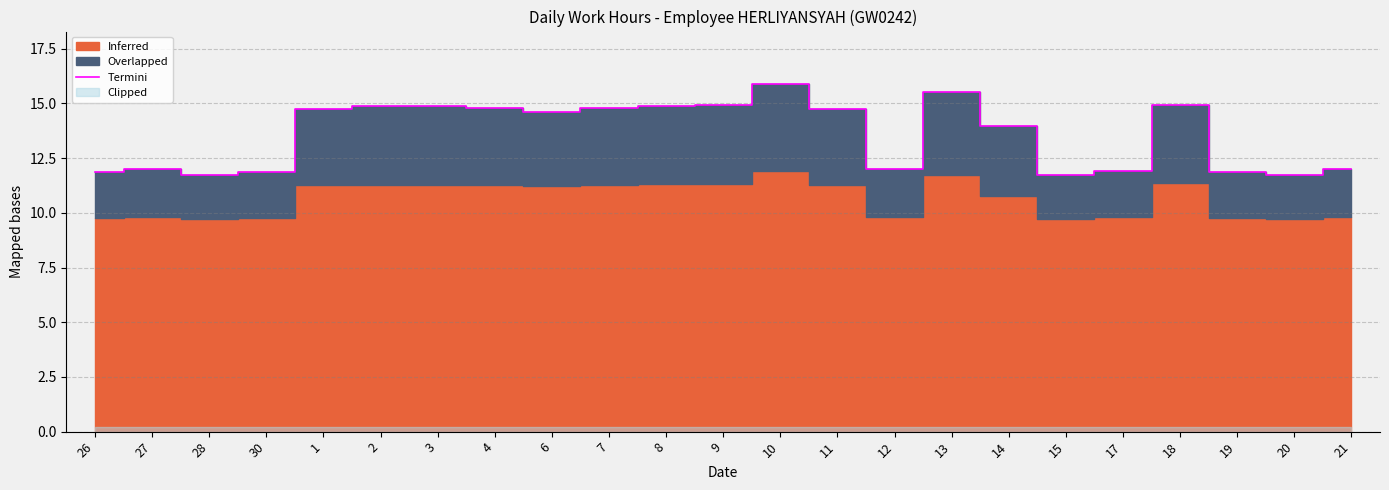

What is the label of the 8th point from the left?

4